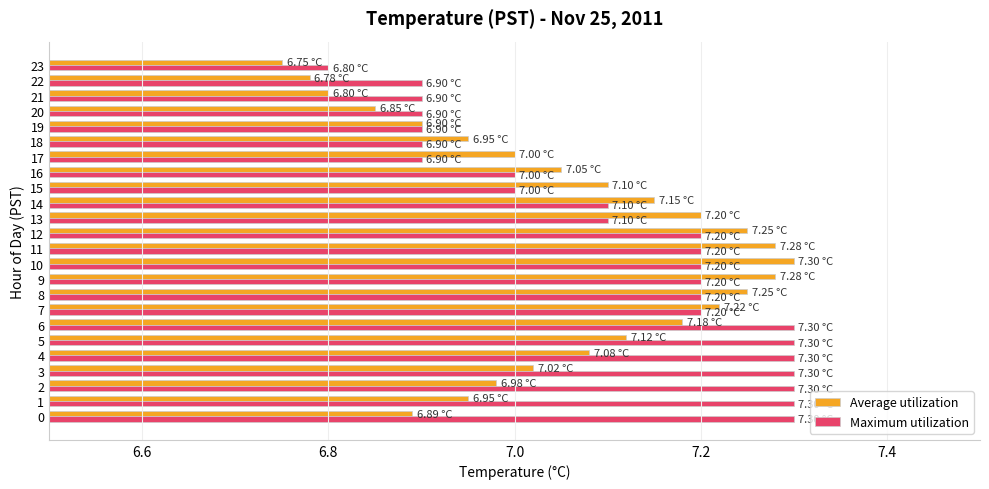

At which category is the sum across all series the highest?

10